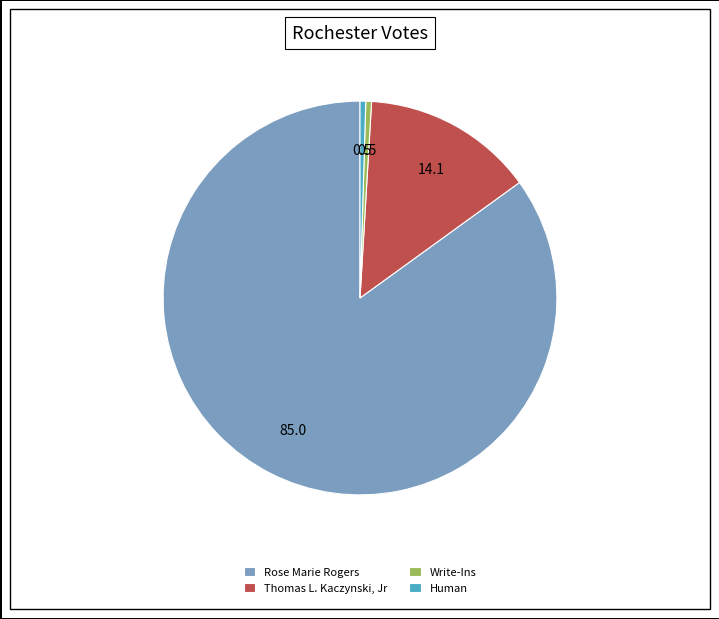

What is the ratio of the value at Thomas L. Kaczynski, Jr to the value at Human?

30.0